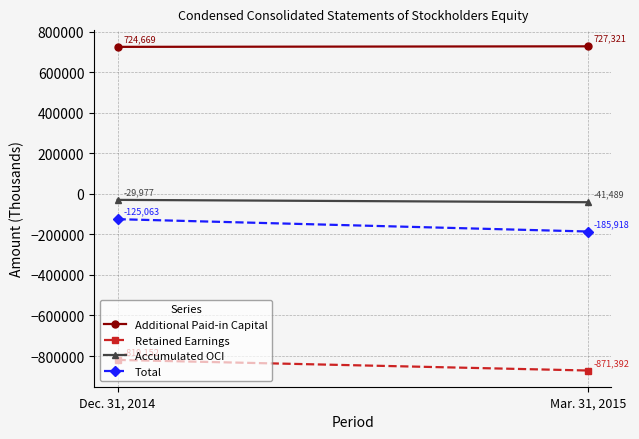

Which has a higher value, Mar. 31, 2015 or Dec. 31, 2014?

Mar. 31, 2015